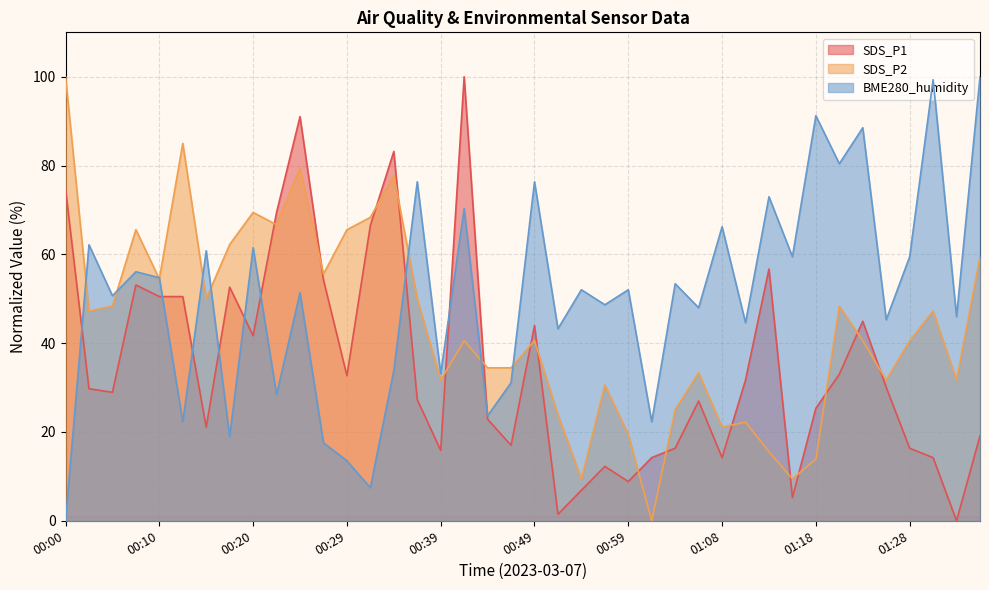

Rank the series by their average value, from highest to lowest.

BME280_humidity, SDS_P2, SDS_P1